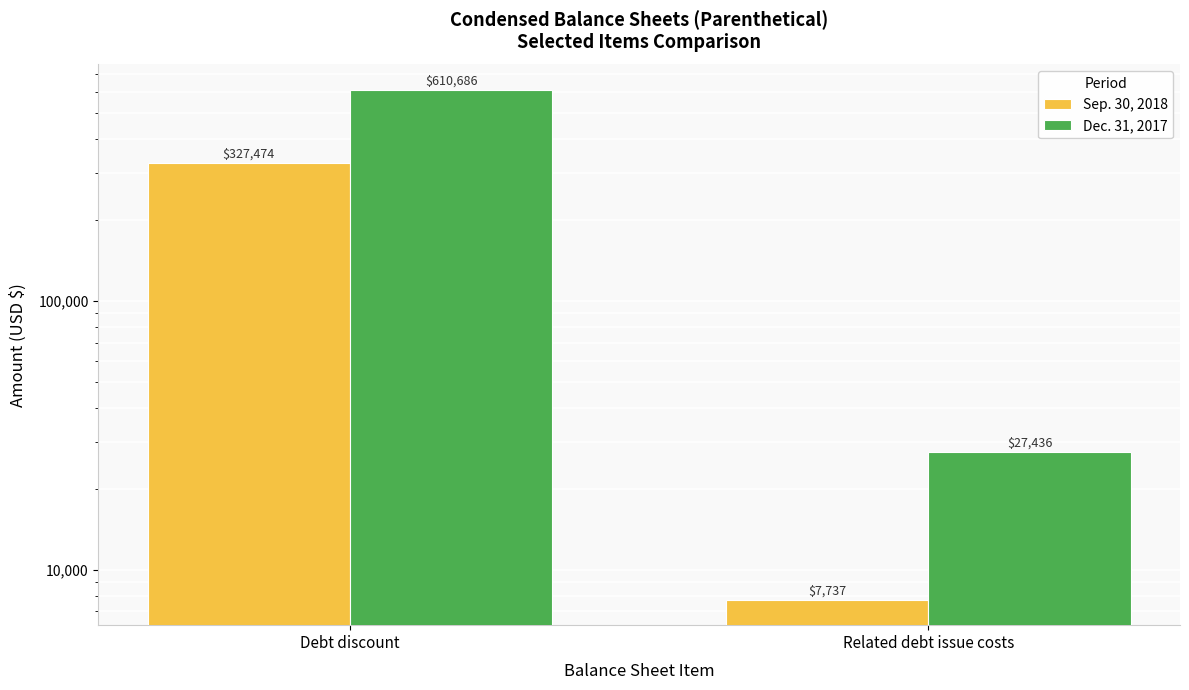

The Sep. 30, 2018 series shows 327474 at Debt discount. True or false?

True